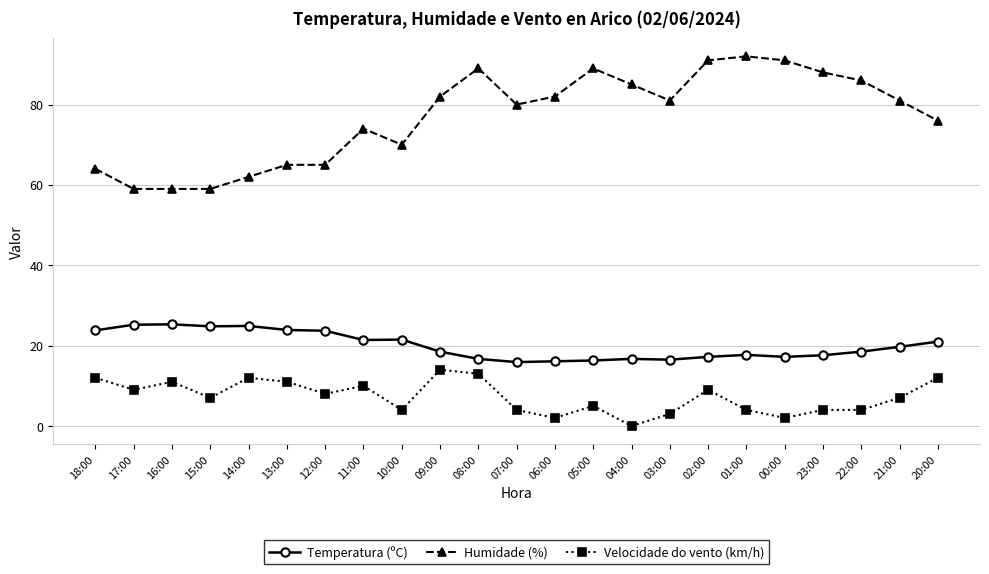

True or false: Humidade (%) has more than 2 points higher than both neighbors.

True